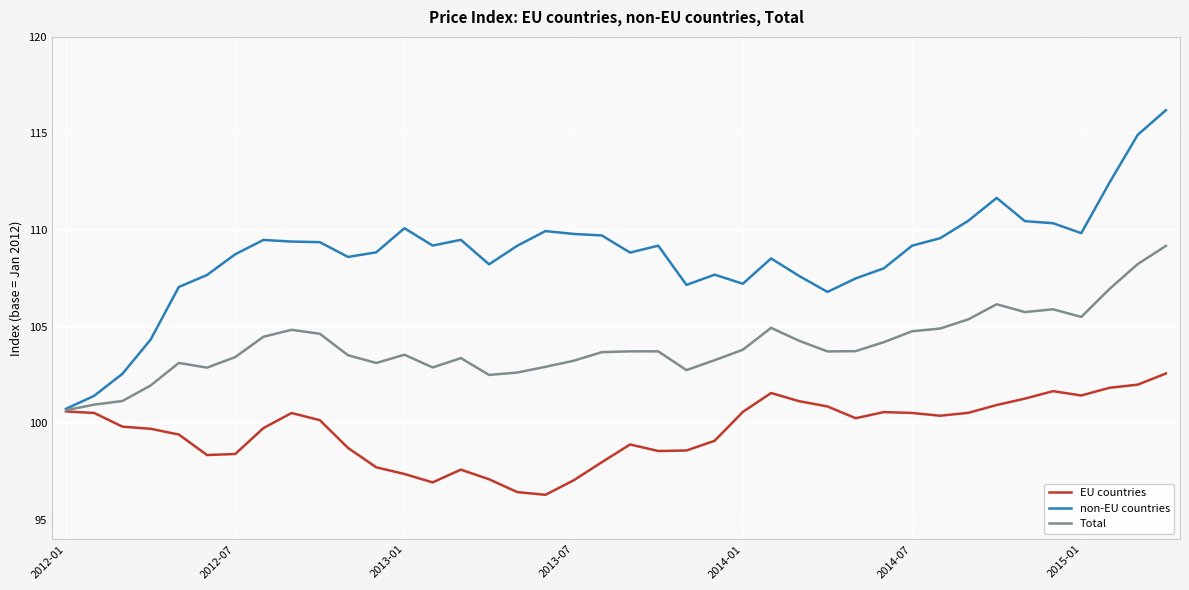

Rank the series by their maximum value, from highest to lowest.

non-EU countries, Total, EU countries